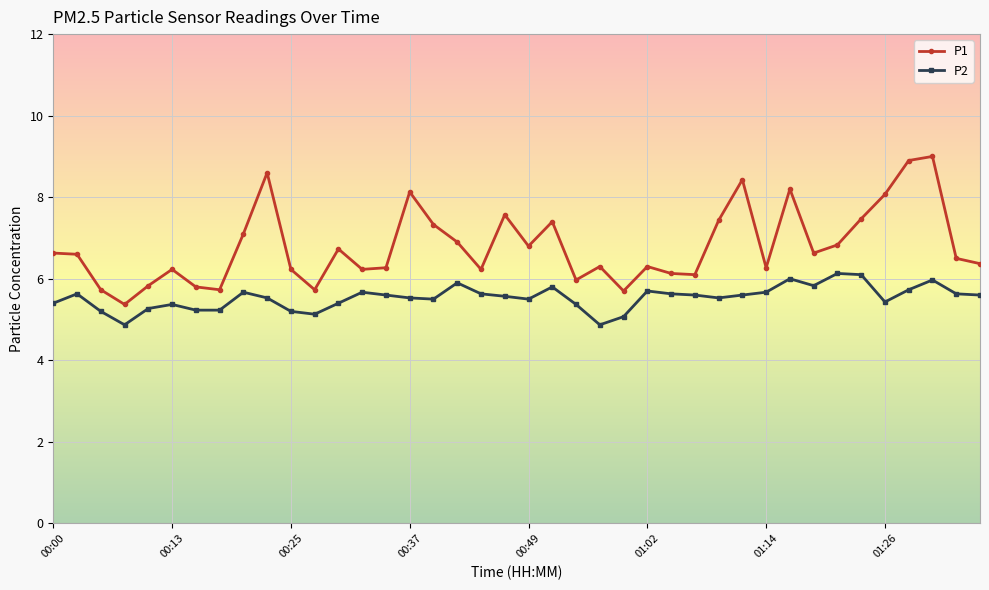

What is the value of the P1 point at the 25th from the left?

5.7